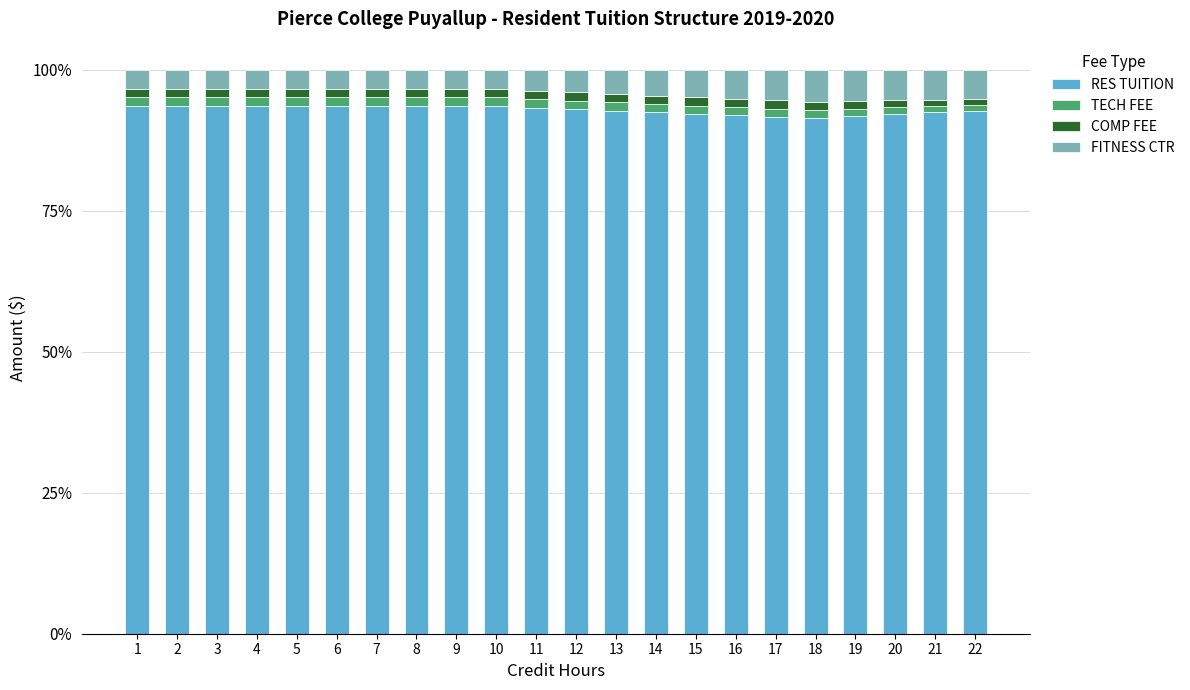

True or false: RES TUITION has a value of 158.1 at 4.

False